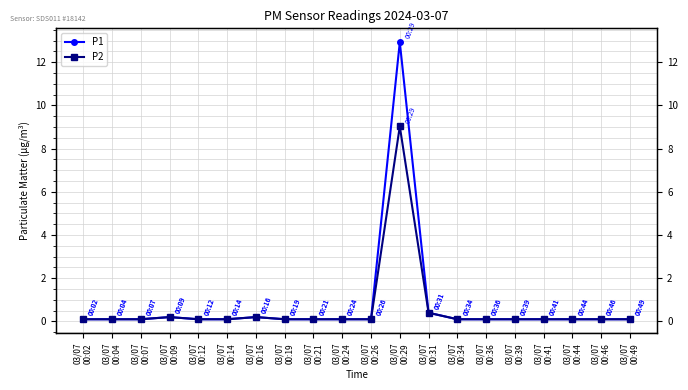

Which category has the lowest value in the P2 series?

03/07
00:02